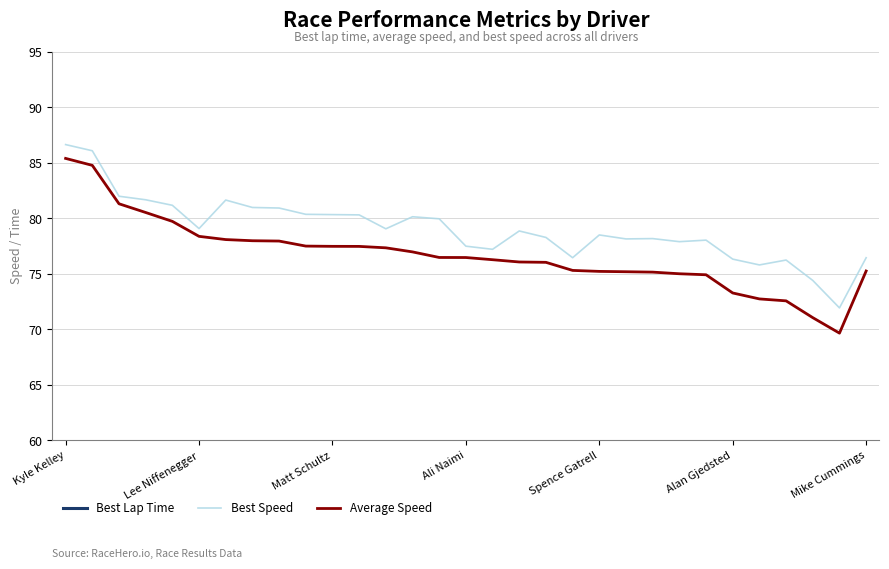

How many values in the Best Lap Time series exceed 130?

18